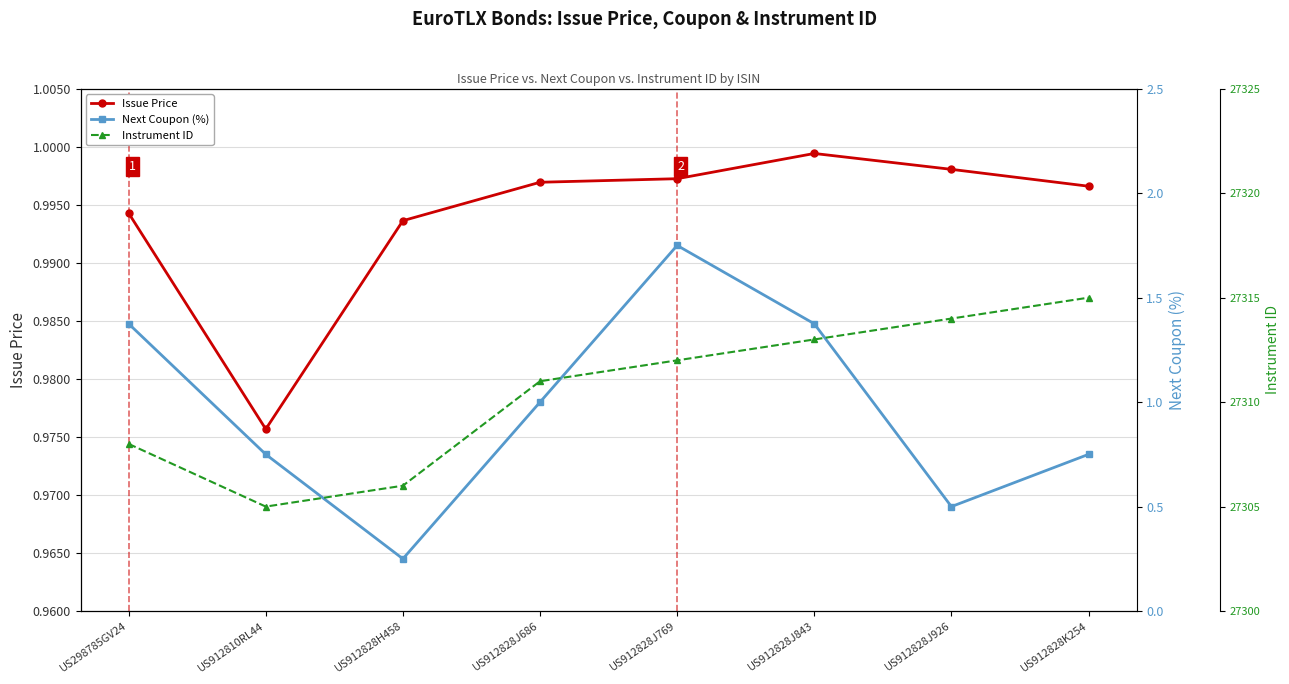

What position from the right is US298785GV24?

8